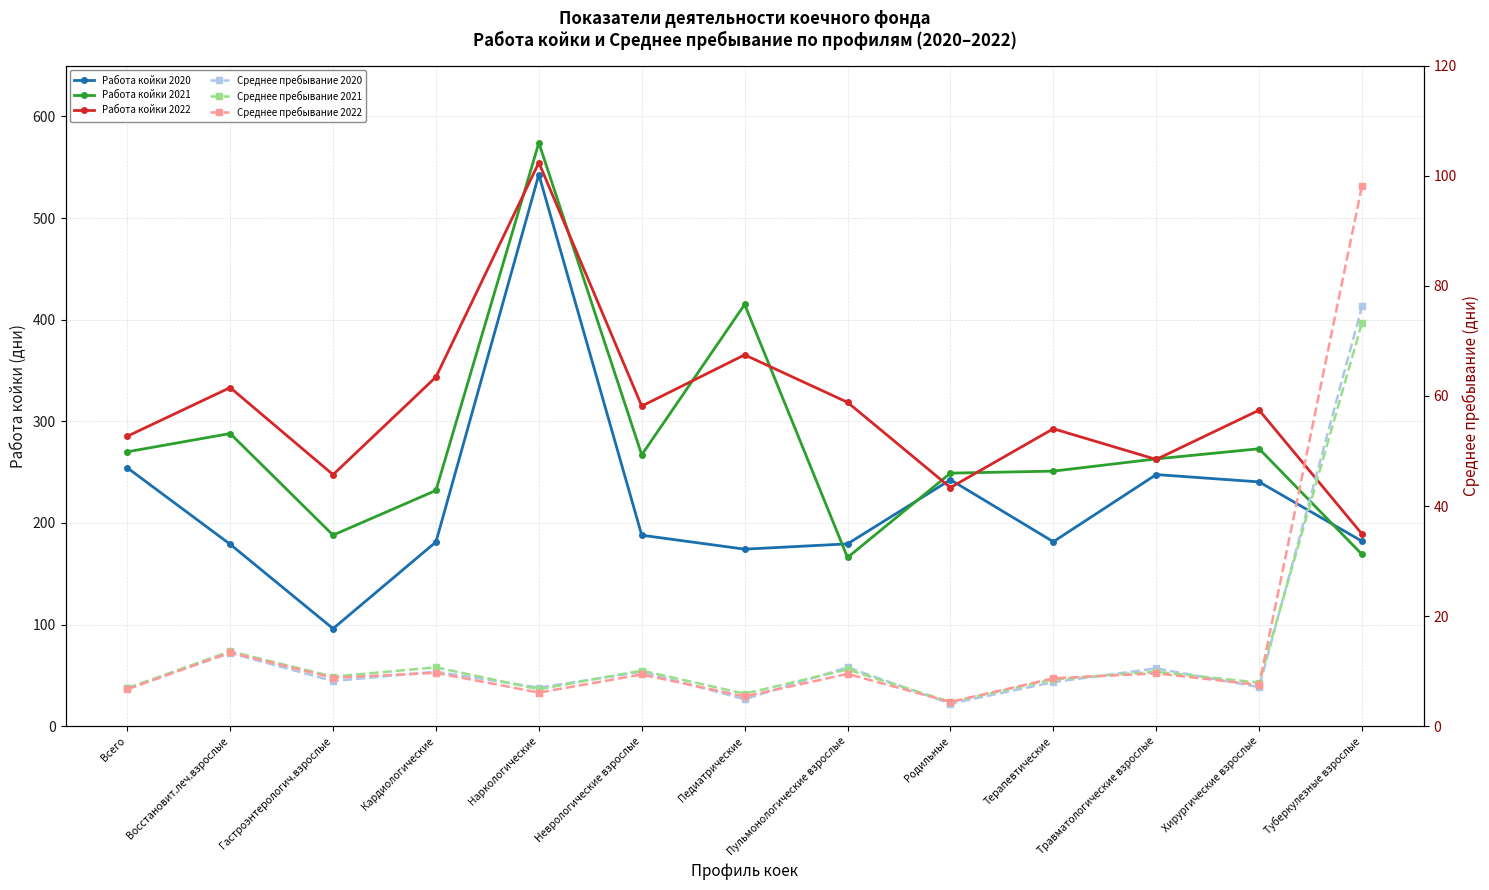

What value does the Среднее пребывание 2021 series have at Пульмонологические взрослые?

10.3